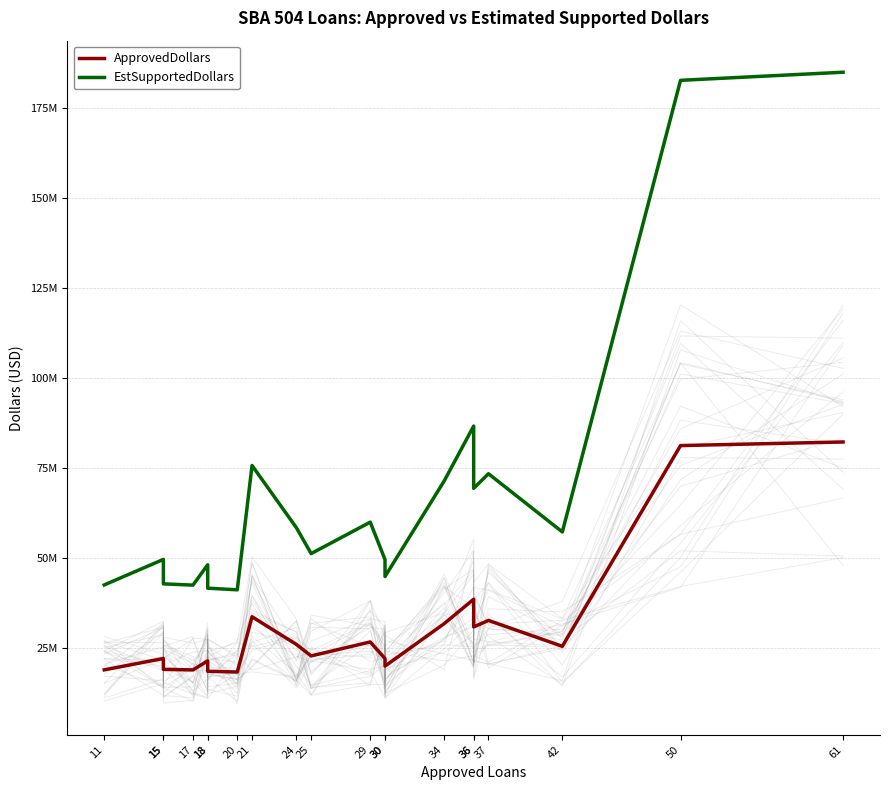

Reading left to right, extract all data points from this chart.

ApprovedDollars: 11=18887000	15=22041000	15=19019000	17=18861000	18=21378000	18=18486000	20=18282000	21=33643000	24=25959000	25=22758000	29=26644000	30=22019000	30=19924000	34=31718000	36=38515000	36=30817000	37=32627000	42=25432000	50=81235000	61=82237000
EstSupportedDollars: 11=42495750	15=49592250	15=42792750	17=42437250	18=48100500	18=41593500	20=41134500	21=75696750	24=58407750	25=51205500	29=59949000	30=49542750	30=44829000	34=71365500	36=86658750	36=69338250	37=73410750	42=57222000	50=182778750	61=185033250